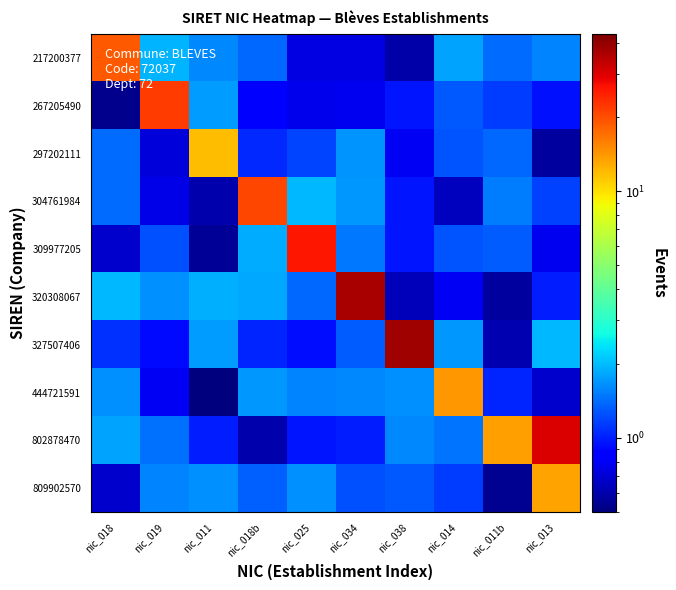

Between nic_019 and nic_013, which series saw the biggest shift?

802878470